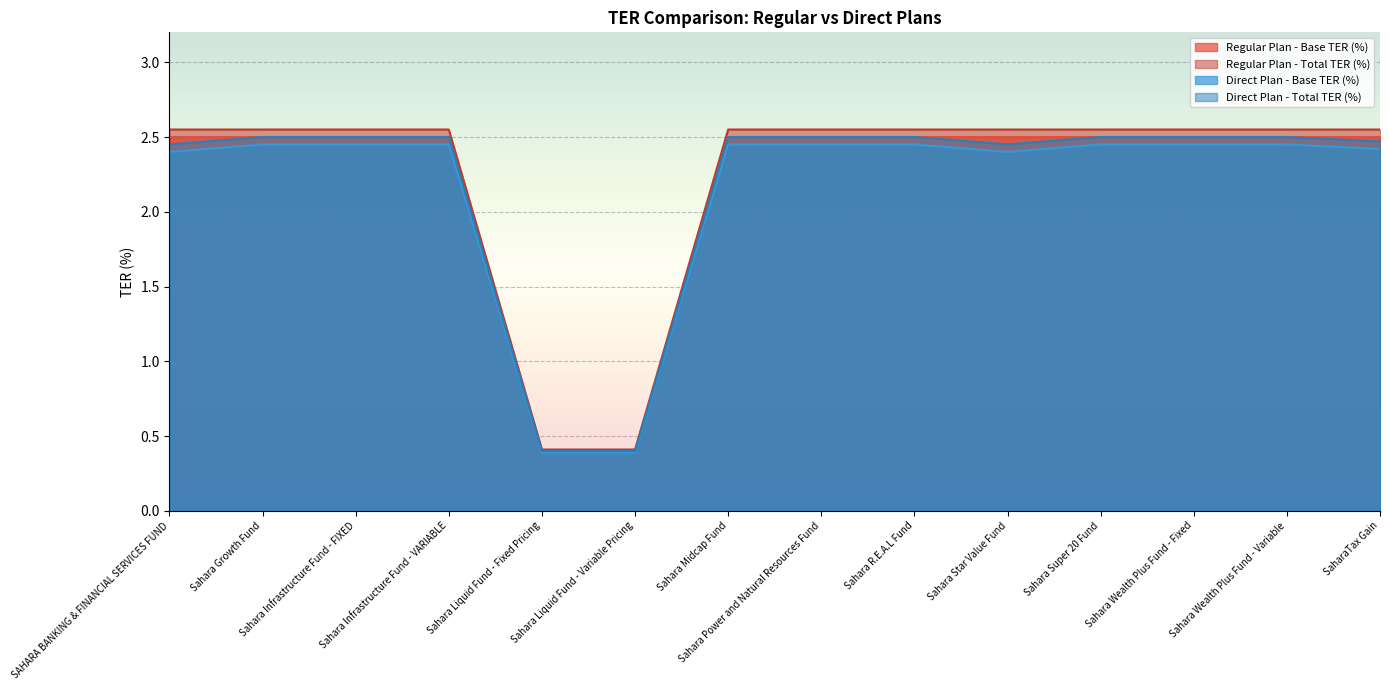

At which label does Regular Plan - Total TER (%) first exceed 2?

SAHARA BANKING & FINANCIAL SERVICES FUND